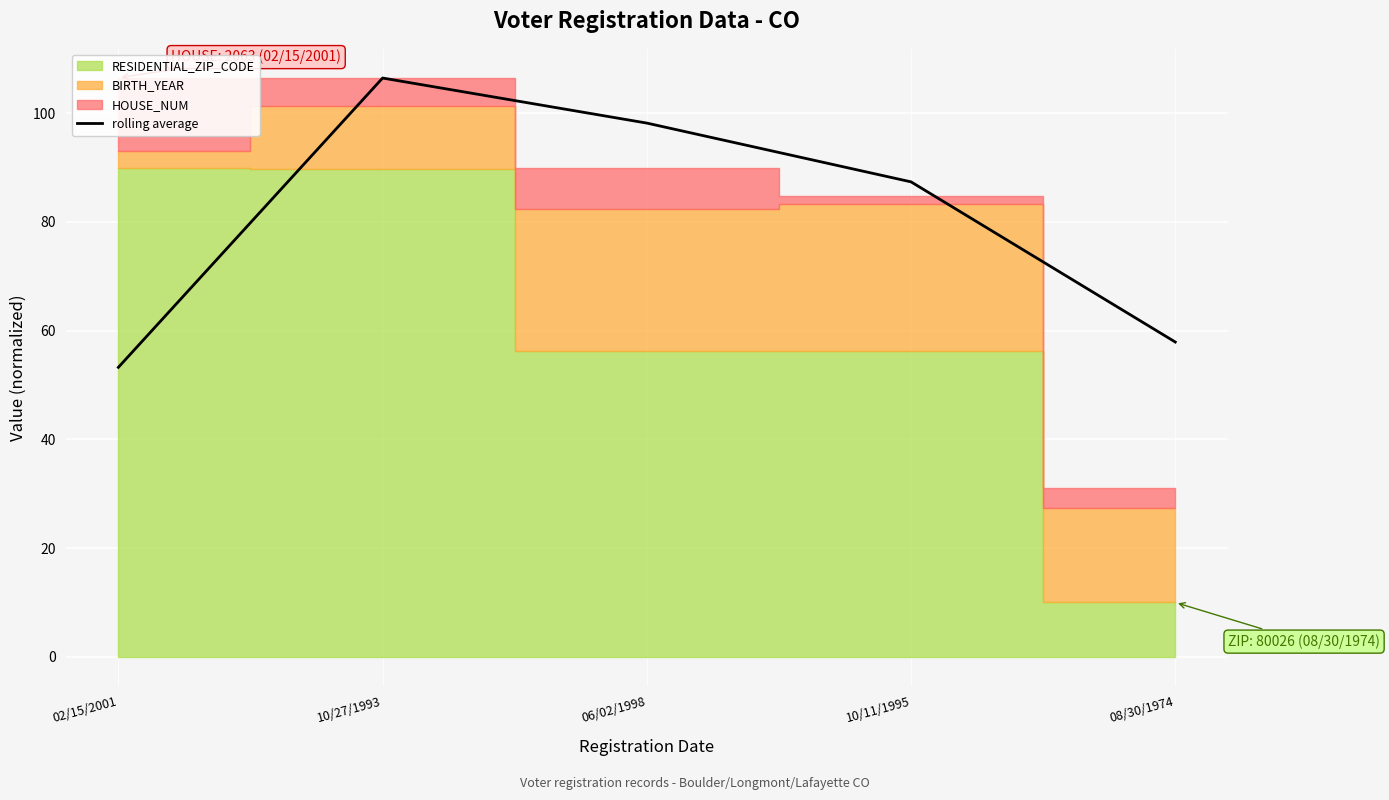

Approximately how many times larger is the value at 06/02/1998 compared to 02/15/2001?

1.8